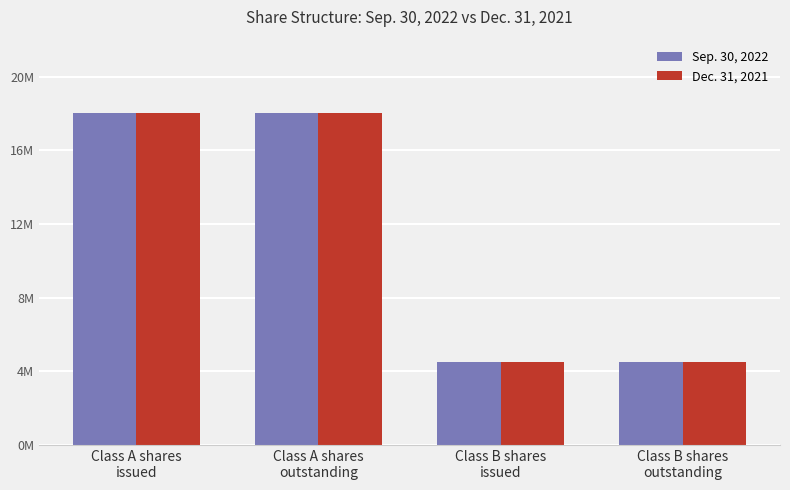

Does the chart contain any negative values?

No